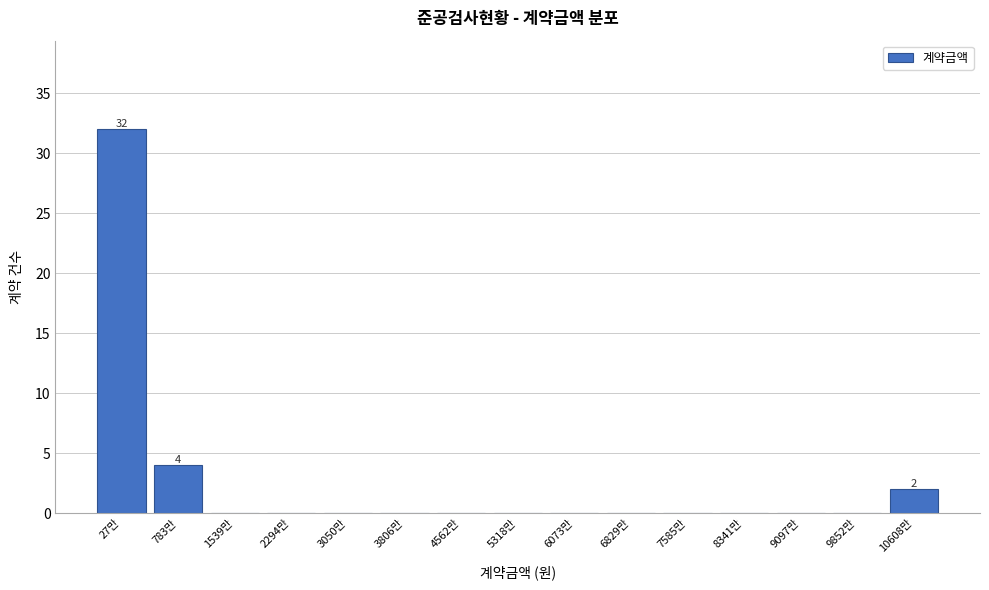

Reading left to right, transcribe all the data shown in this chart.

27만=32	783만=4	1539만=0	2294만=0	3050만=0	3806만=0	4562만=0	5318만=0	6073만=0	6829만=0	7585만=0	8341만=0	9097만=0	9852만=0	10608만=2